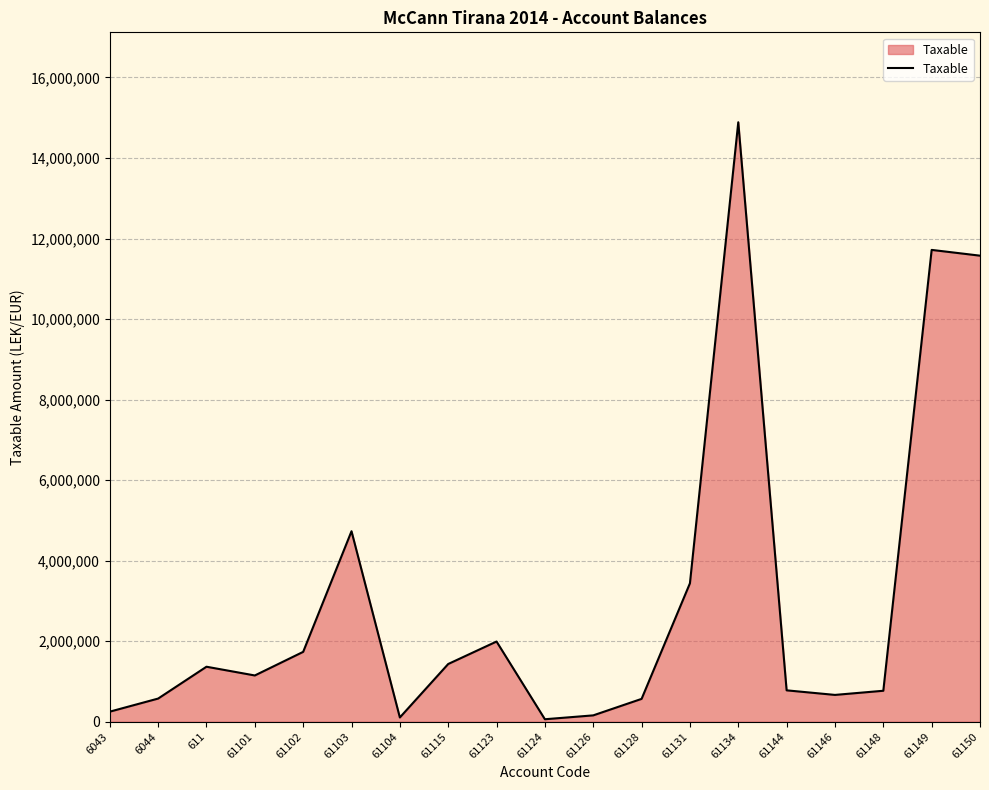

The value at 6044 is 575296.9. True or false?

True